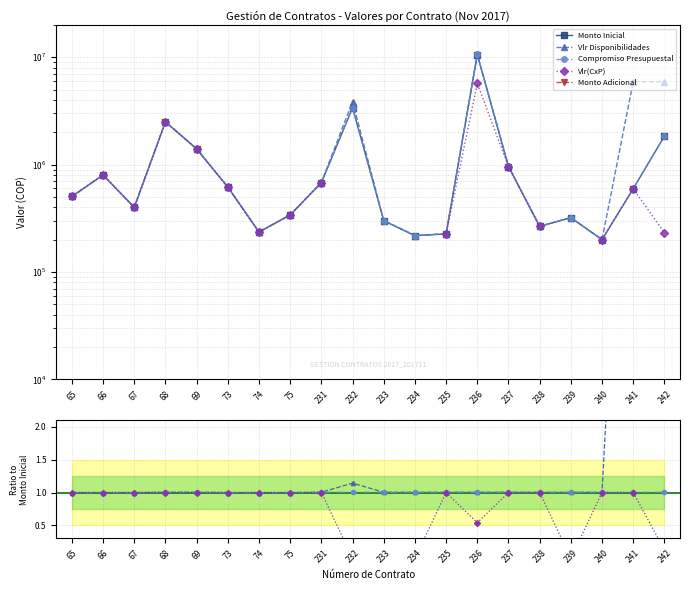

Between 231 and 237, which series saw the biggest shift?

Vlr Disponibilidades